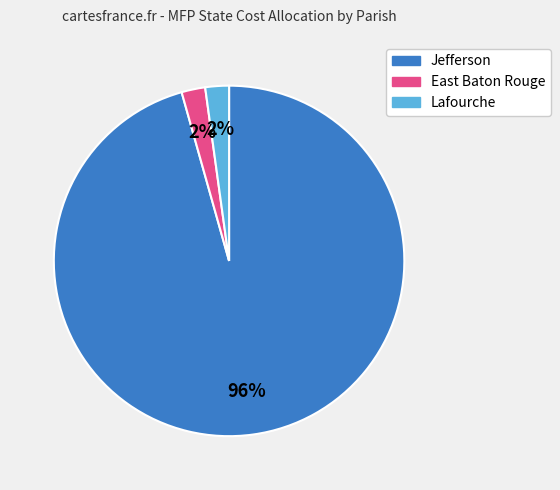

Do East Baton Rouge and Jefferson together represent more than half of the pie?

Yes